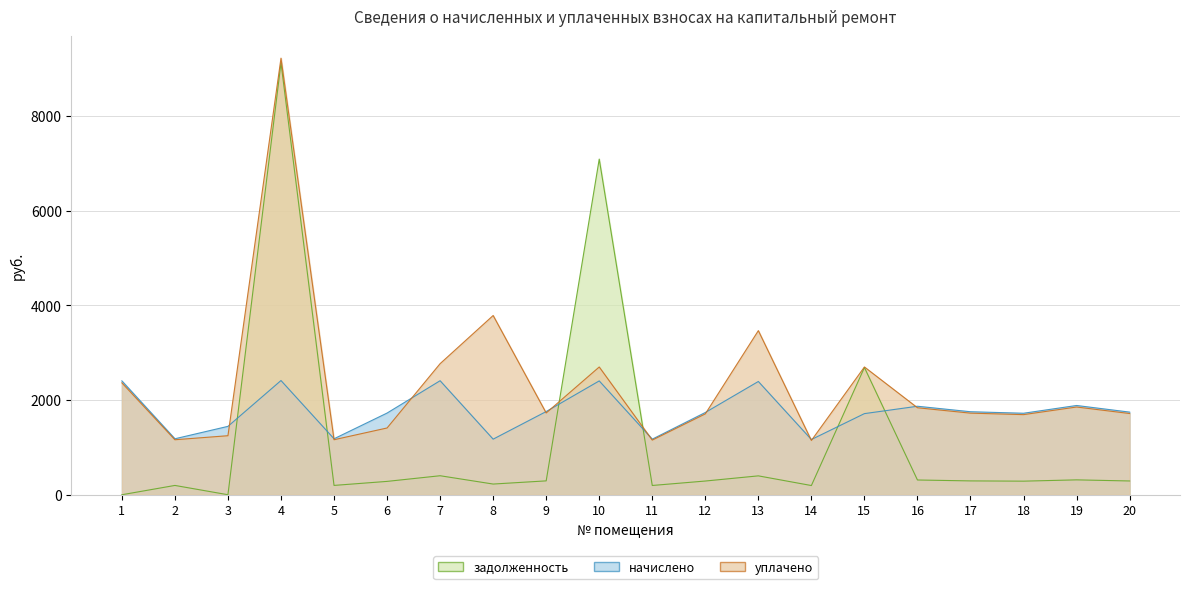

How many lines are shown in the chart?

3